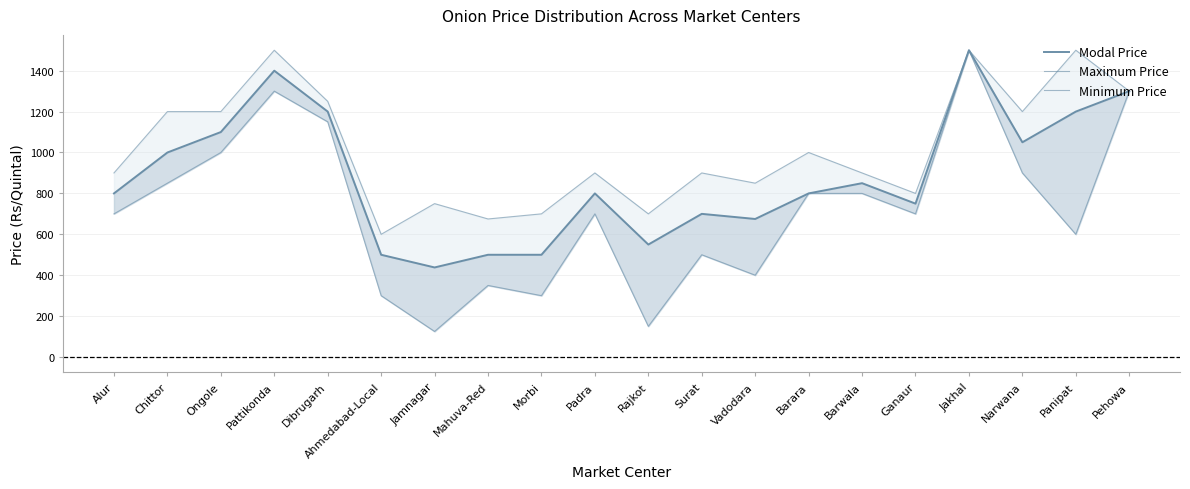

Which series has the largest total across all categories?

Maximum Price